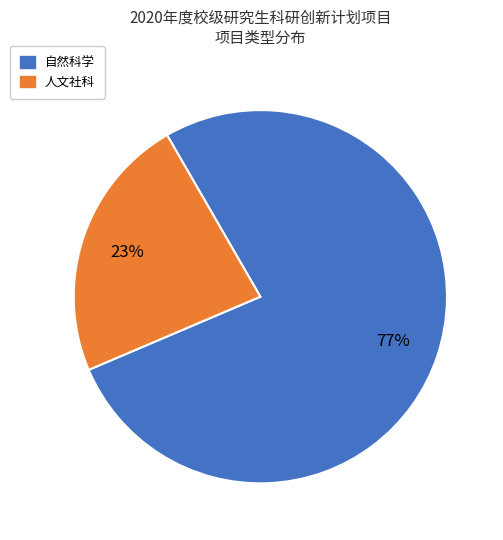

Is the sum of 人文社科 and 自然科学 greater than half?

Yes